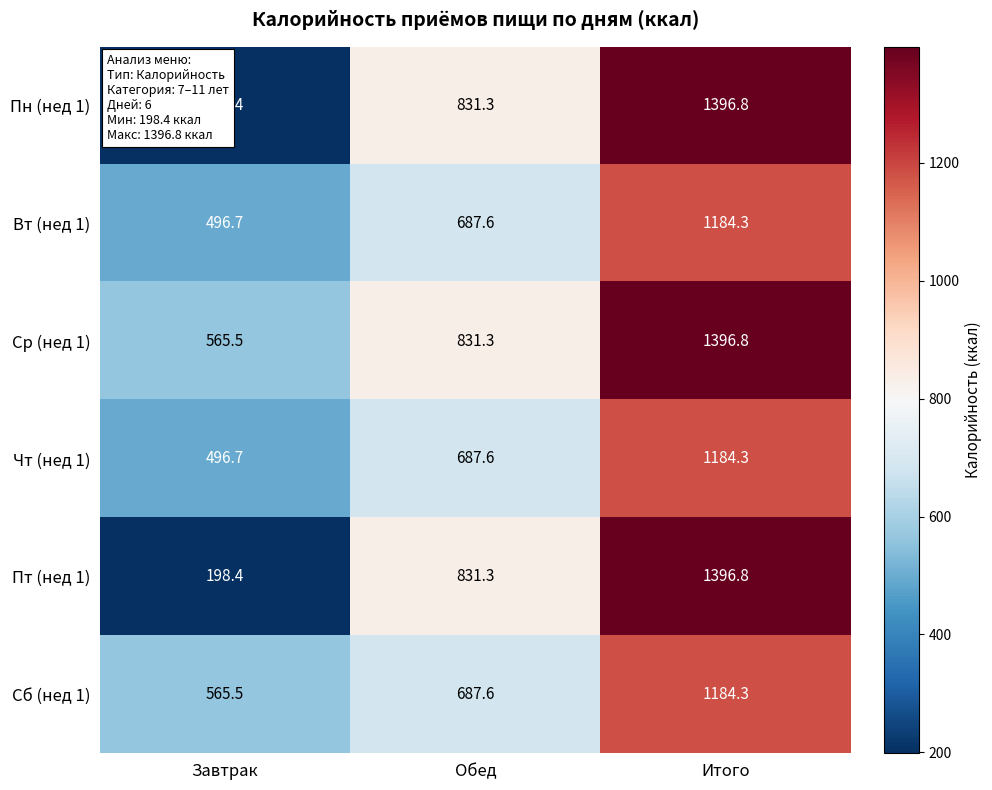

The Ср (нед 1) series shows 831.3 at Обед. True or false?

True